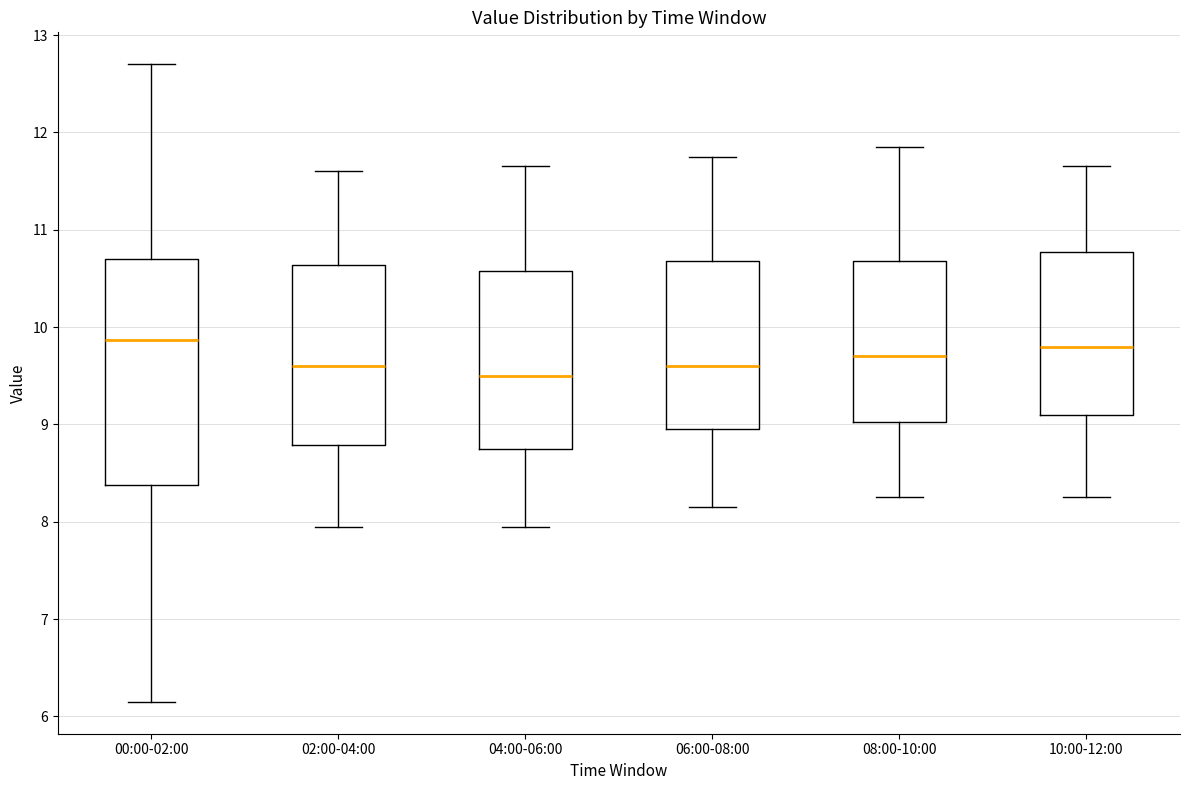

Where does the median line of the box for 06:00-08:00 sit on the y-axis? The values are not printed on the chart, so give them approximately, as read against the axis.

9.6